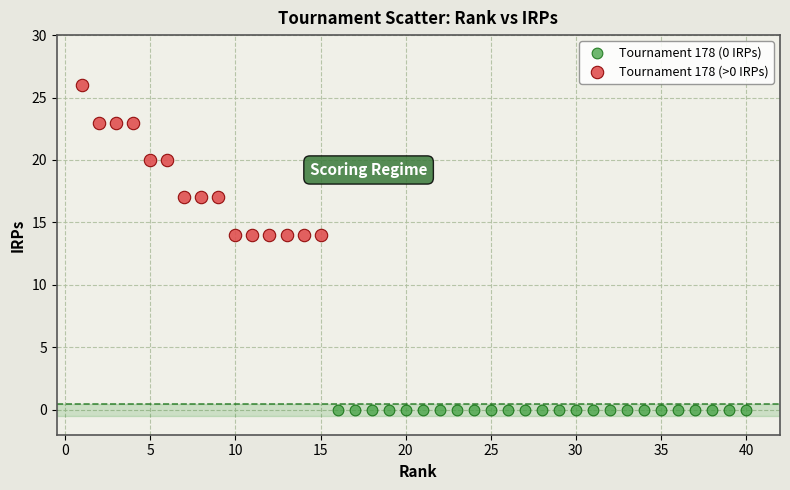

Which series reaches the maximum Y coordinate?

Tournament 178 (>0 IRPs)